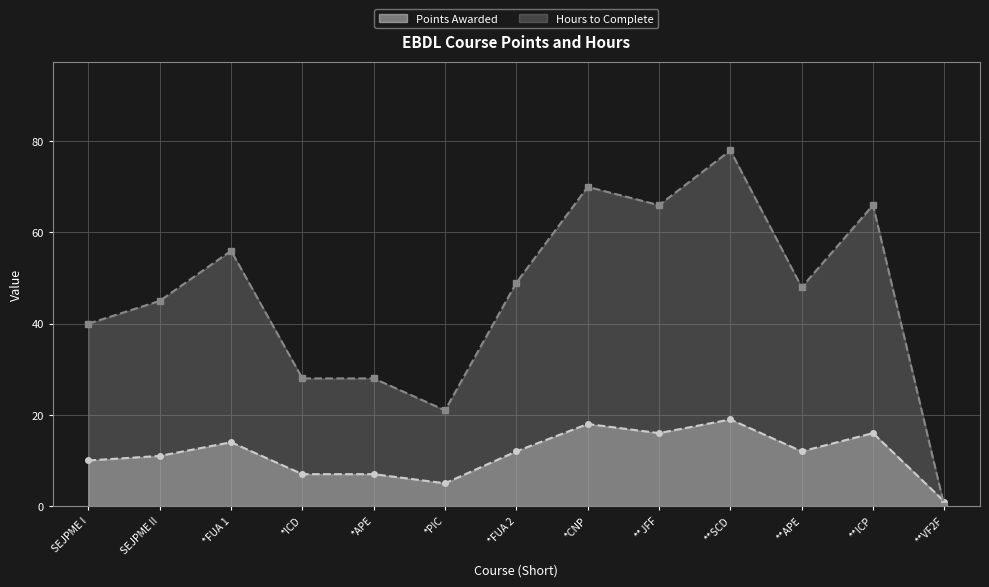

What is the approximate value of Points Awarded at SEJPME I, to the nearest 5?

10